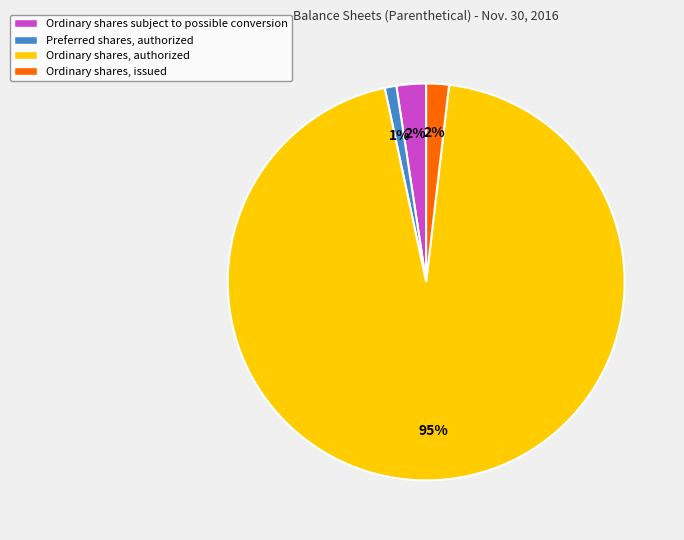

Which slice is the smallest?

Preferred shares, authorized